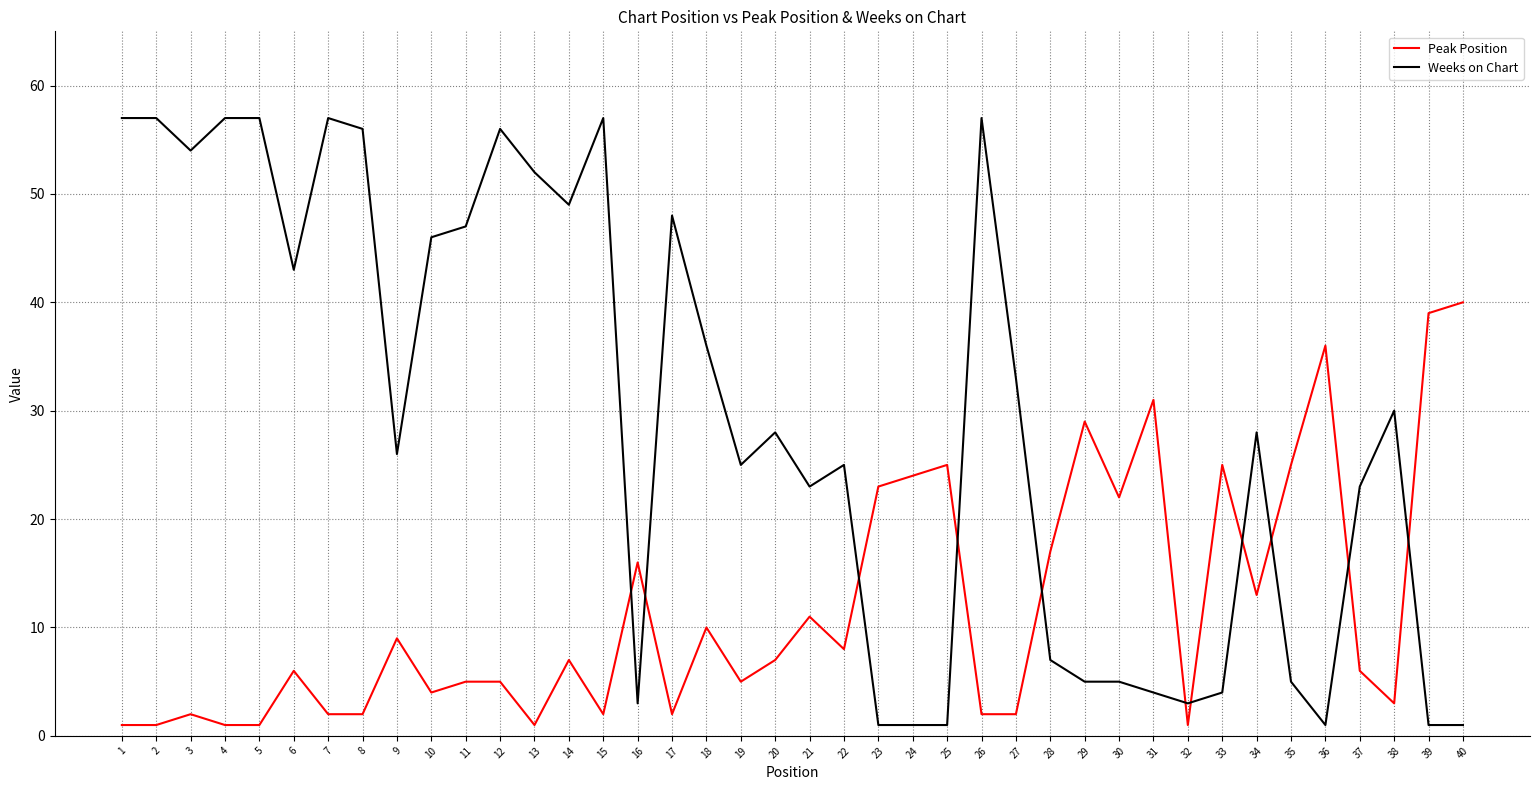

Rank the series by their maximum value, from highest to lowest.

Weeks on Chart, Peak Position